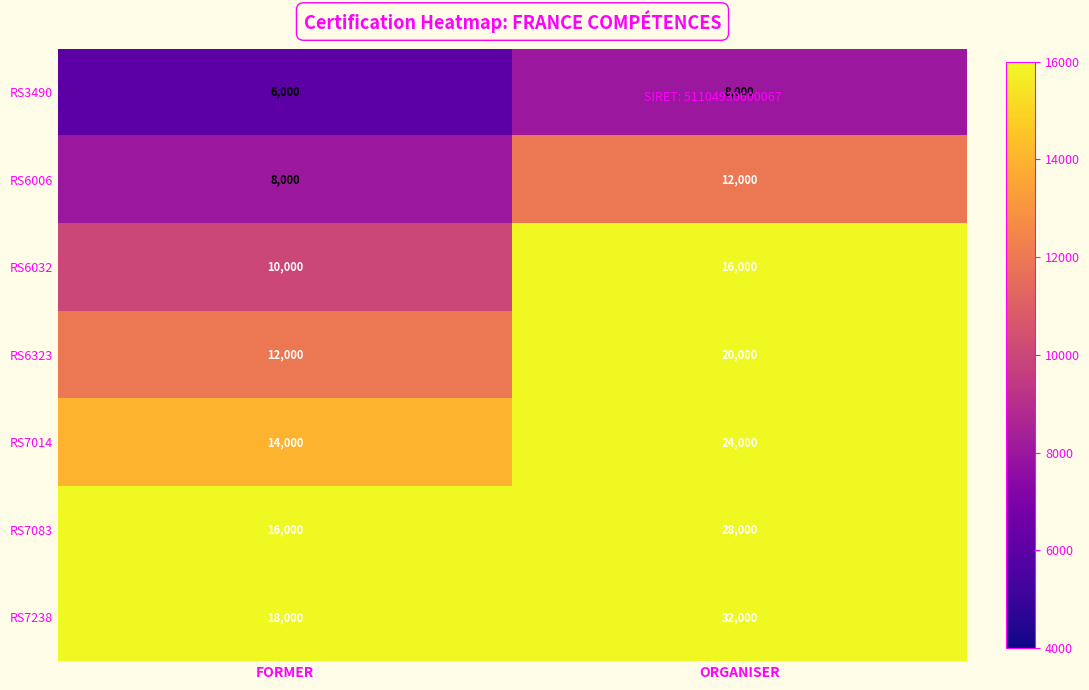

Between FORMER and ORGANISER, which series saw the biggest shift?

RS7238